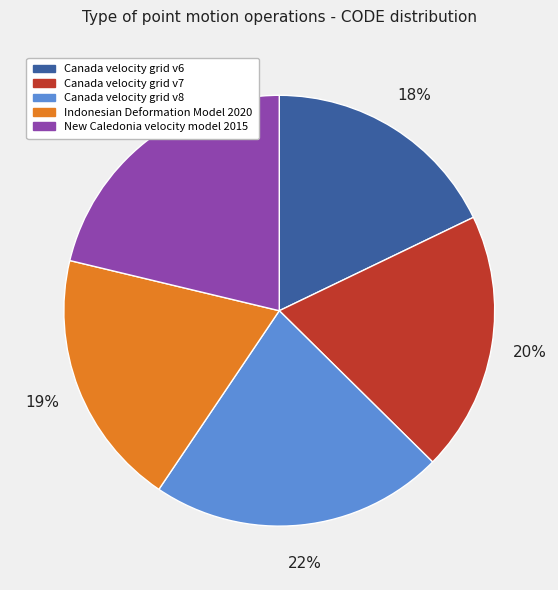

Is there a majority slice in this chart?

No